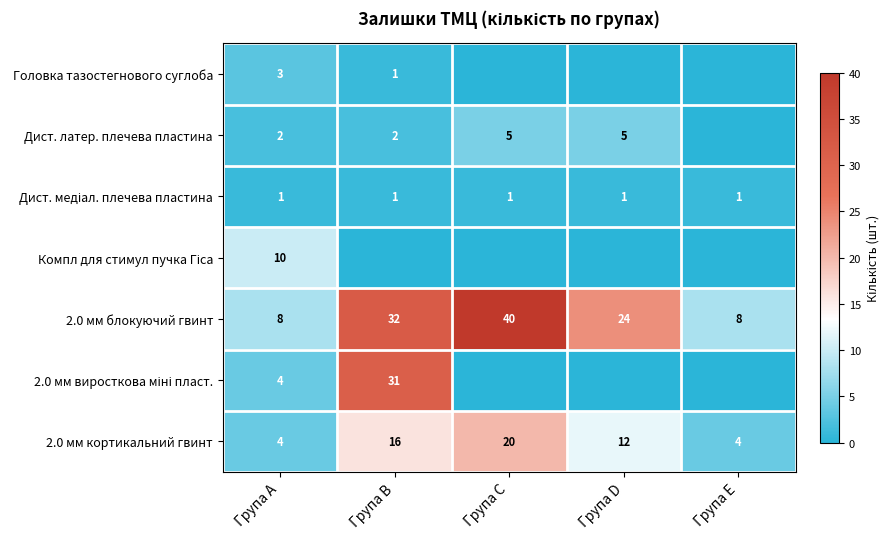

What is the total value across all series at Група A?

32